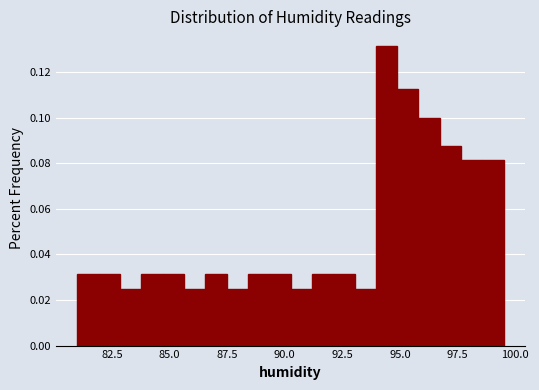

Read against the x-axis, roughly where is the centre of the tallest bar?

94.5